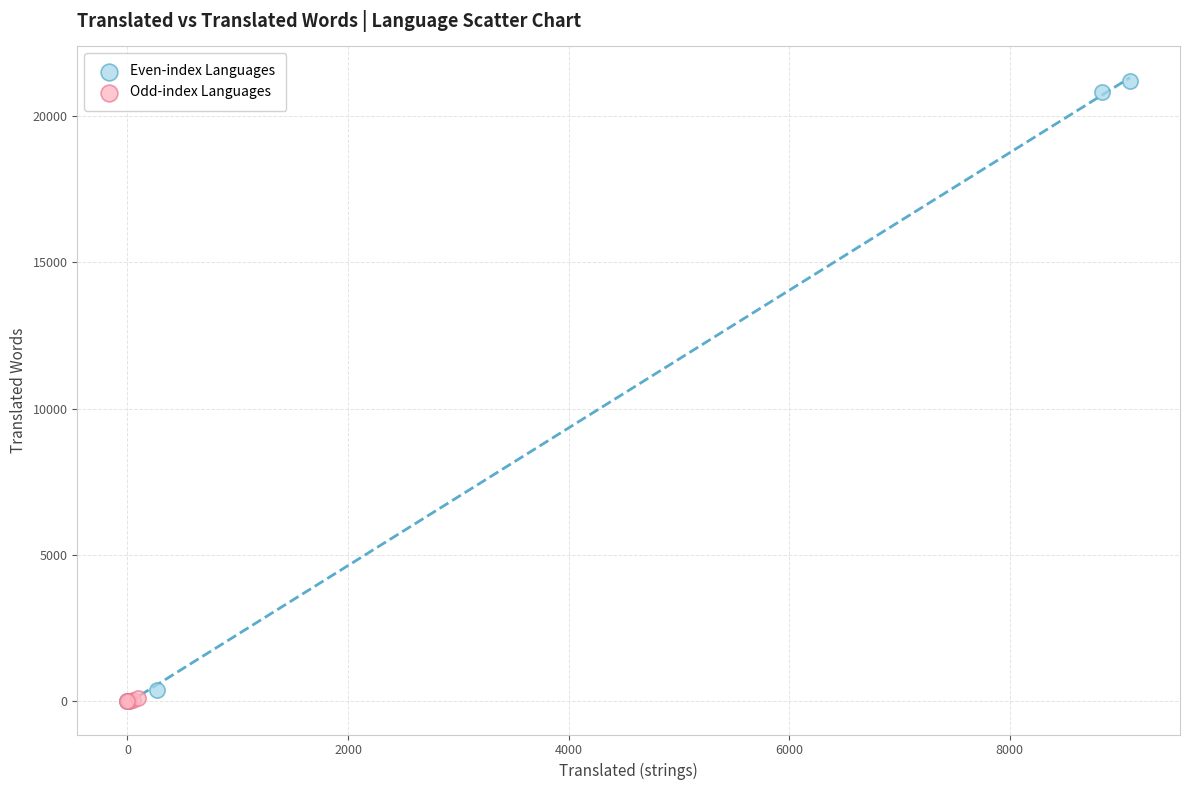

What are all the series names shown in the legend?

Even-index Languages, Odd-index Languages